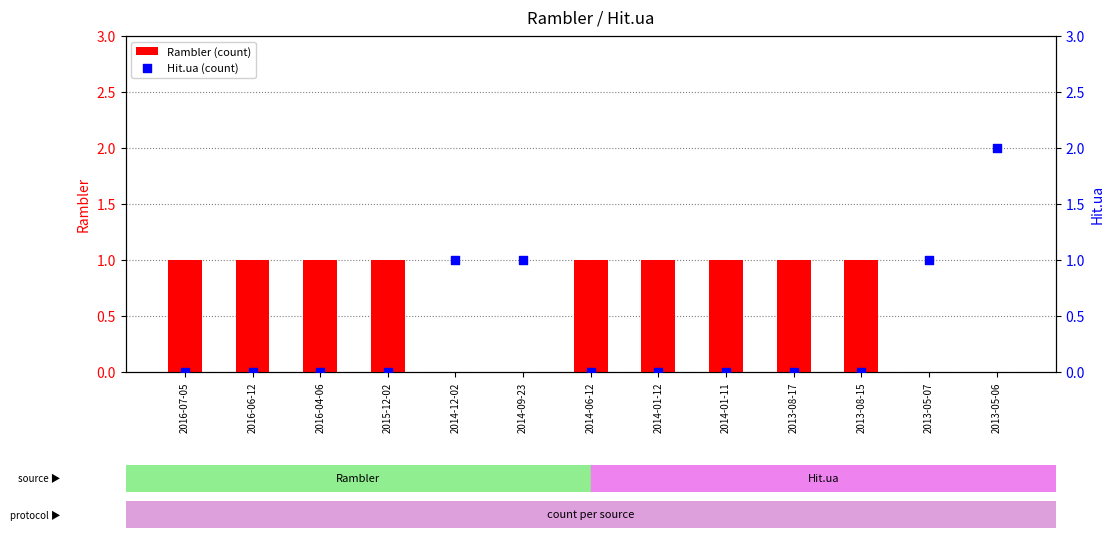

At how many categories does at least one series exceed 0?

13